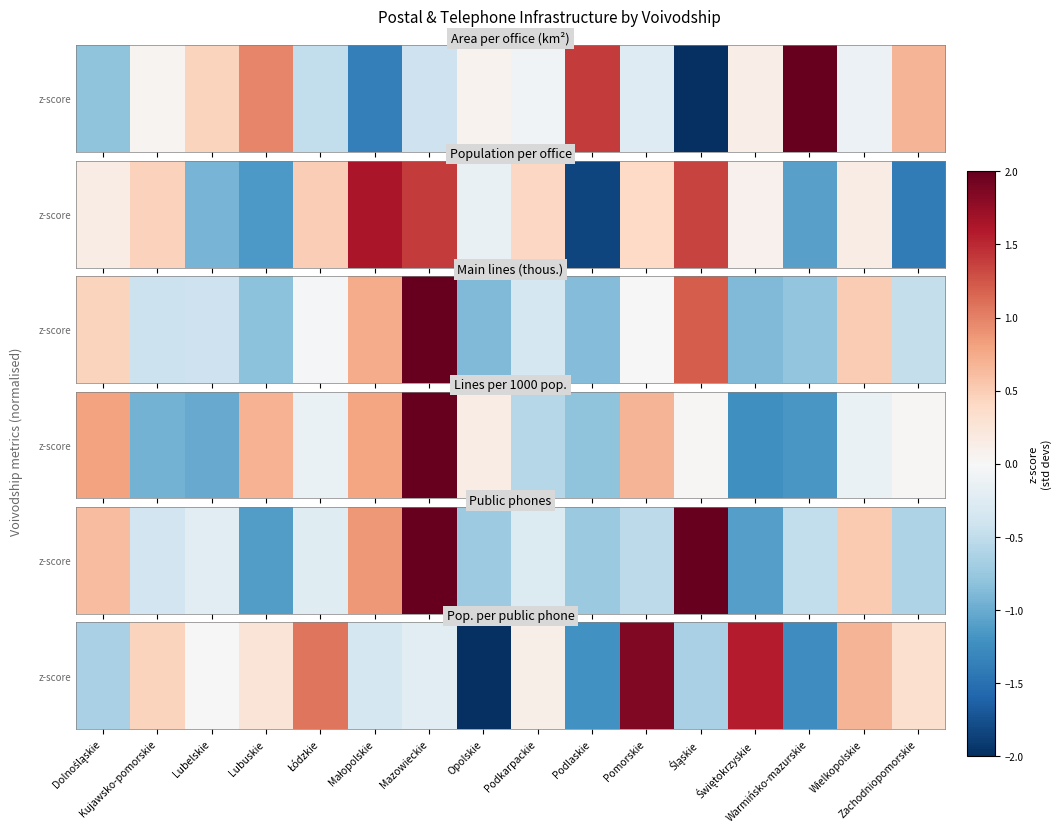

How many data points are less than 0?

7